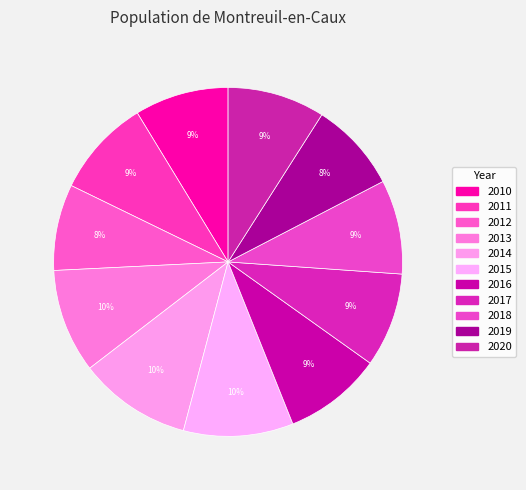

Which slice is the smallest?

2012